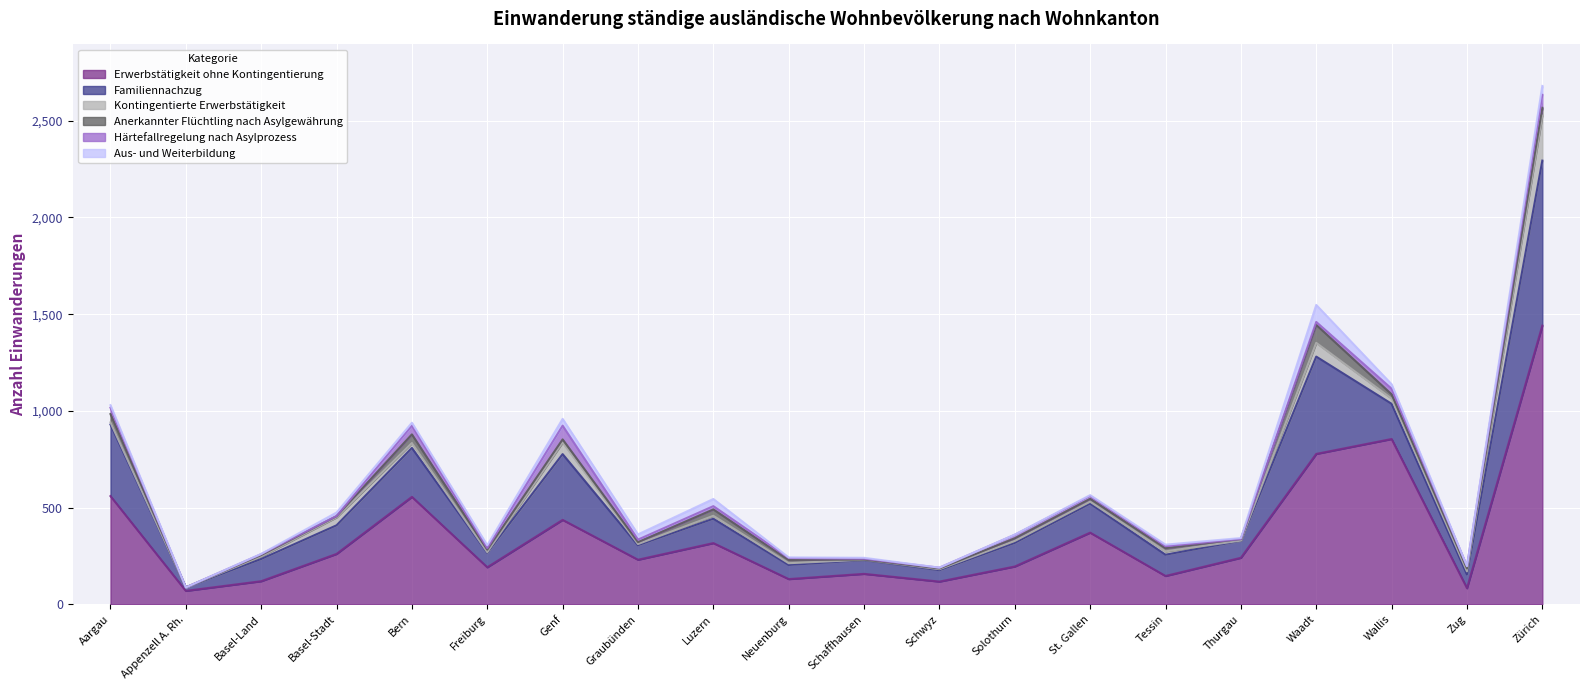

Reading left to right, list all the values displayed in this chart.

Erwerbstätigkeit ohne Kontingentierung: 560	70	120	261	556	192	437	231	317	131	158	118	196	371	147	241	778	855	84	1441
Familiennachzug: 370	18	115	148	253	75	340	75	126	73	71	59	122	150	110	88	503	182	71	853
Kontingentierte Erwerbstätigkeit: 11	0	13	41	25	3	60	6	15	9	2	5	10	10	17	1	71	27	16	233
Anerkannter Flüchtling nach Asylgewährung: 43	0	7	6	45	13	16	10	33	17	1	4	14	15	17	8	93	22	15	40
Härtefallregelung nach Asylprozess: 33	0	5	1	45	8	71	13	17	10	4	4	18	15	10	0	15	29	12	67
Aus- und Weiterbildung: 13	0	1	18	15	15	35	27	37	3	5	0	1	4	8	5	88	23	0	46